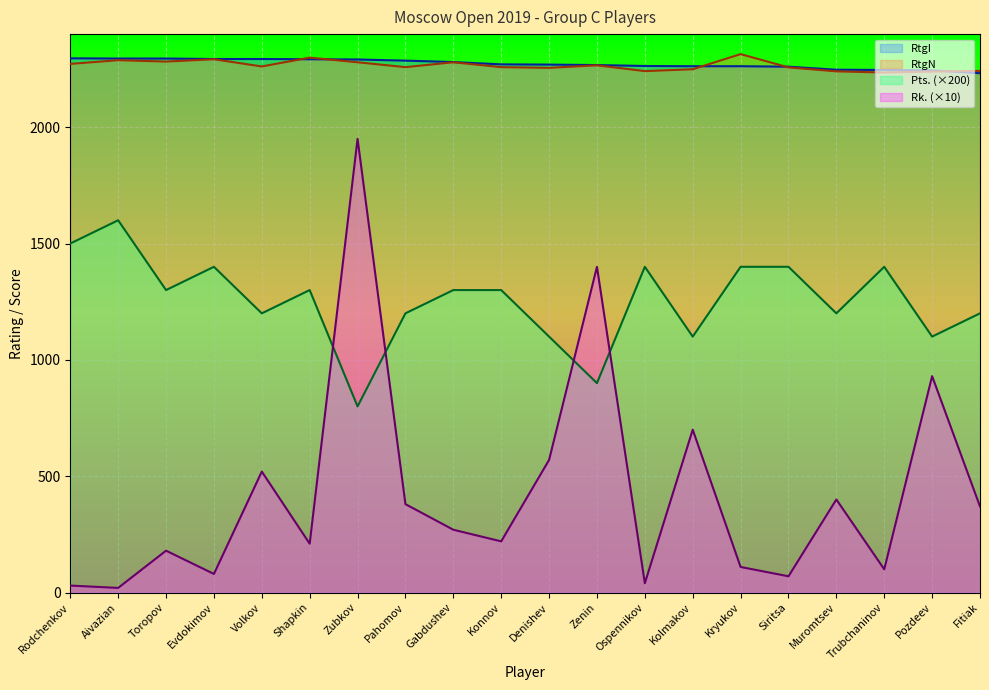

Rank the series at Ospennikov from highest to lowest value.

RtgI, RtgN, Pts. (×200), Rk. (×10)